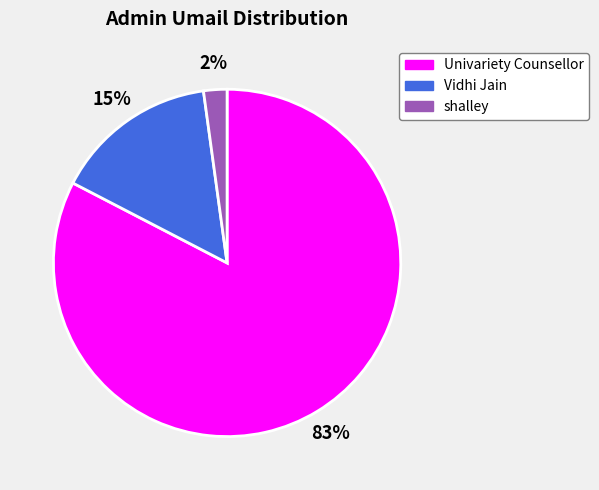

Do shalley and Vidhi Jain together represent more than half of the pie?

No